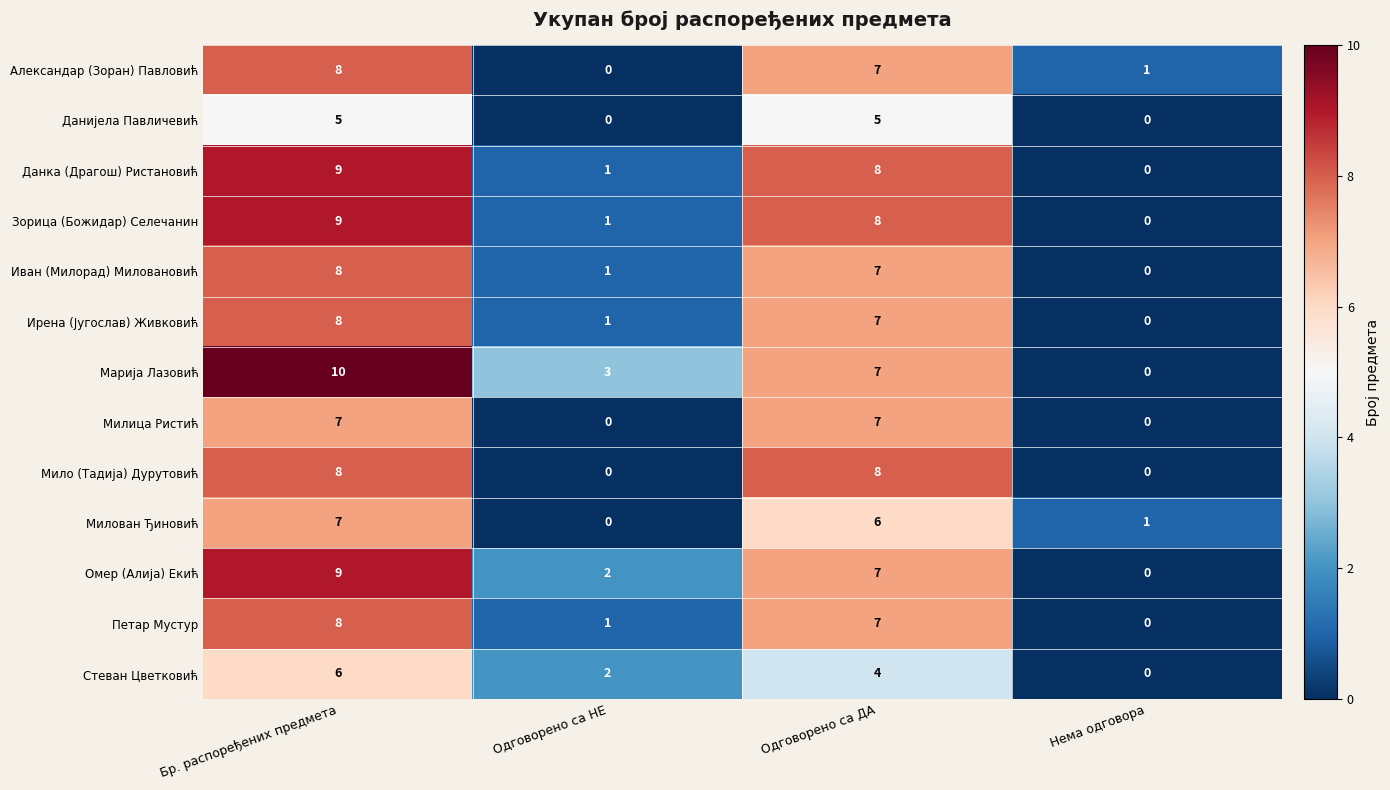

What is the maximum value for Милица Ристић?

7